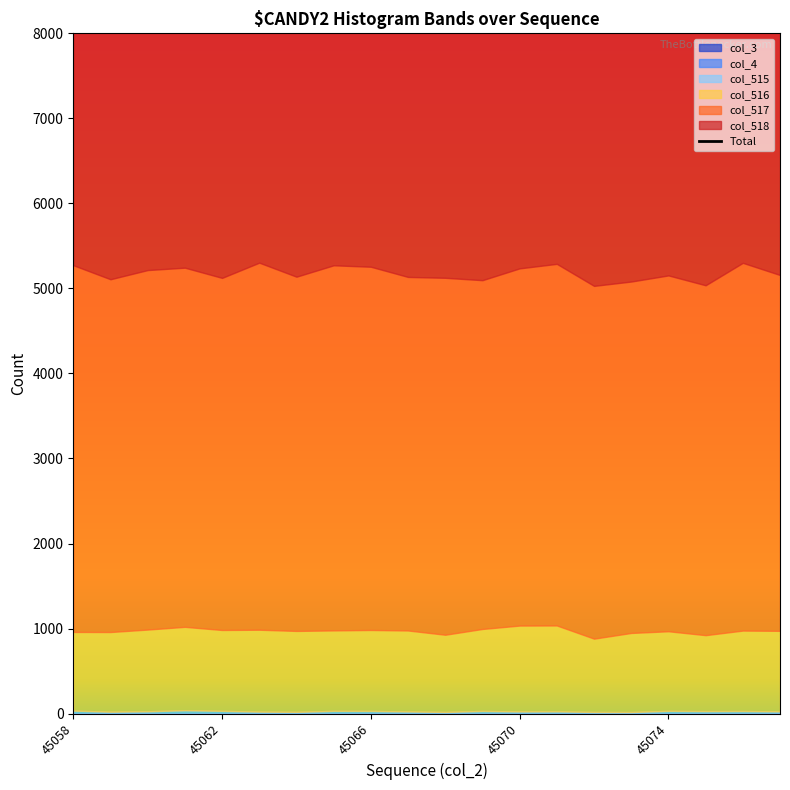

At which category does col_515 reach its first local peak?

45061